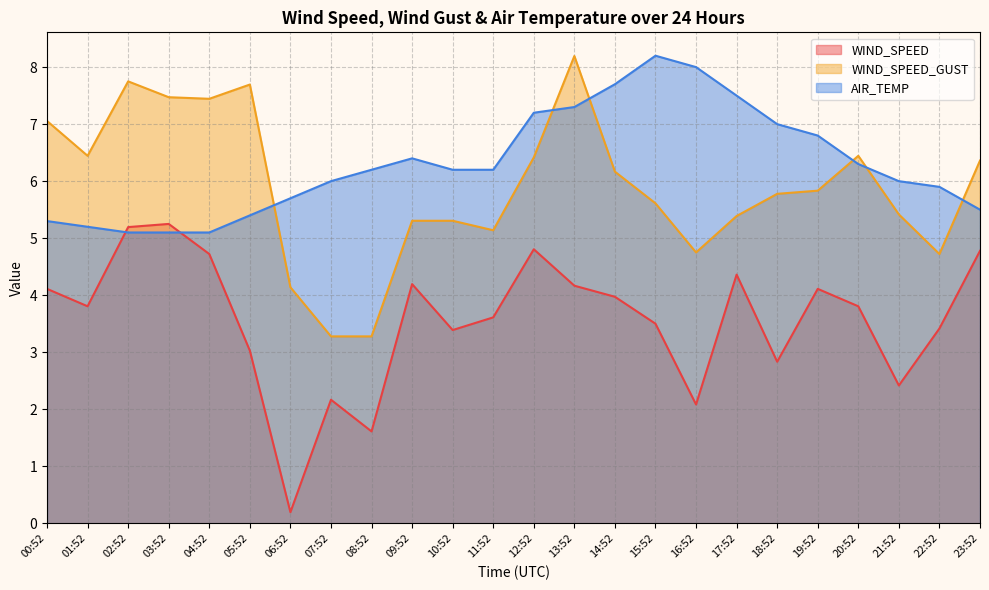

Reading left to right, transcribe all the data shown in this chart.

WIND_SPEED: 00:52=4.1	01:52=3.8	02:52=5.2	03:52=5.2	04:52=4.7	05:52=3.0	06:52=0.2	07:52=2.2	08:52=1.6	09:52=4.2	10:52=3.4	11:52=3.6	12:52=4.8	13:52=4.2	14:52=4.0	15:52=3.5	16:52=2.1	17:52=4.4	18:52=2.8	19:52=4.1	20:52=3.8	21:52=2.4	22:52=3.4	23:52=4.8
WIND_SPEED_GUST: 00:52=7.1	01:52=6.4	02:52=7.7	03:52=7.5	04:52=7.4	05:52=7.7	06:52=4.1	07:52=3.3	08:52=3.3	09:52=5.3	10:52=5.3	11:52=5.1	12:52=6.4	13:52=8.2	14:52=6.2	15:52=5.6	16:52=4.8	17:52=5.4	18:52=5.8	19:52=5.8	20:52=6.4	21:52=5.4	22:52=4.7	23:52=6.4
AIR_TEMP: 00:52=5.3	01:52=5.2	02:52=5.1	03:52=5.1	04:52=5.1	05:52=5.4	06:52=5.7	07:52=6.0	08:52=6.2	09:52=6.4	10:52=6.2	11:52=6.2	12:52=7.2	13:52=7.3	14:52=7.7	15:52=8.2	16:52=8.0	17:52=7.5	18:52=7.0	19:52=6.8	20:52=6.3	21:52=6.0	22:52=5.9	23:52=5.5